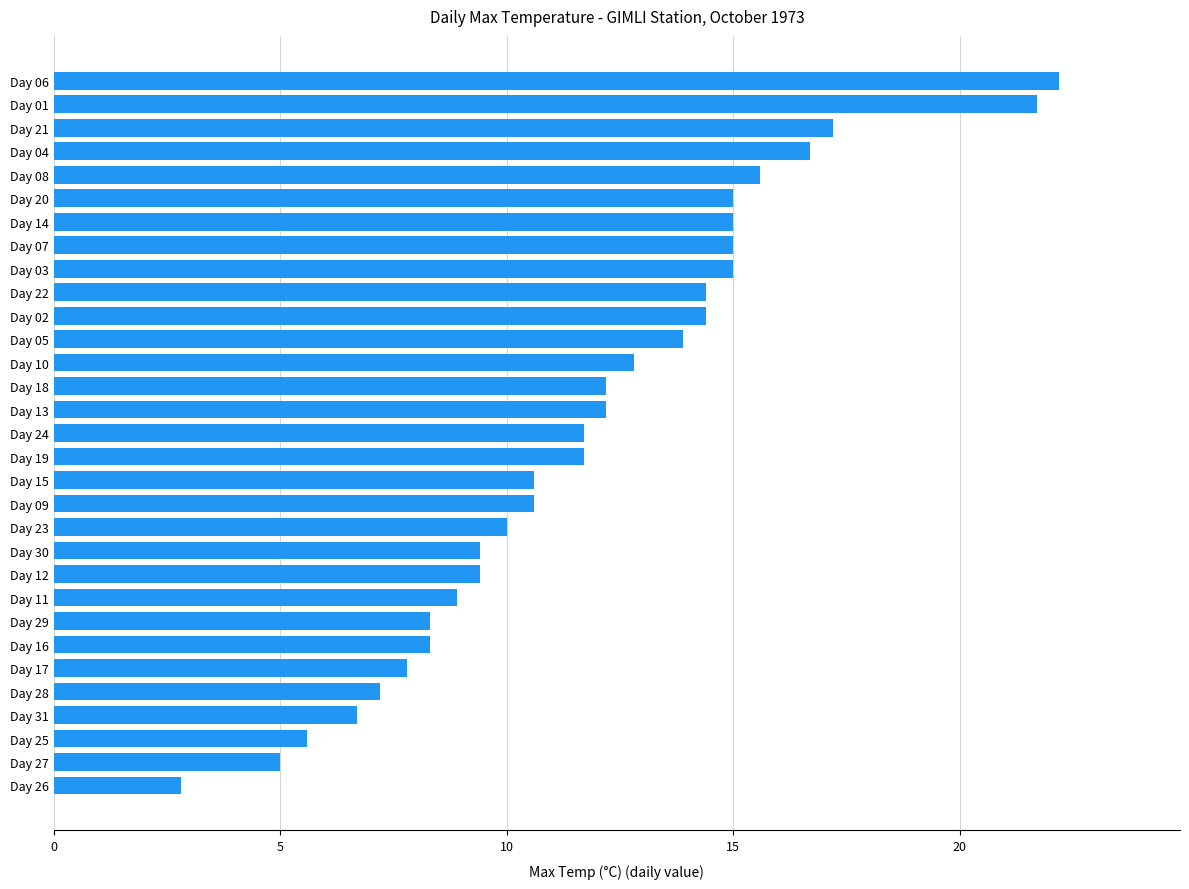

What is the label of the 23rd bar from the top?

Day 11